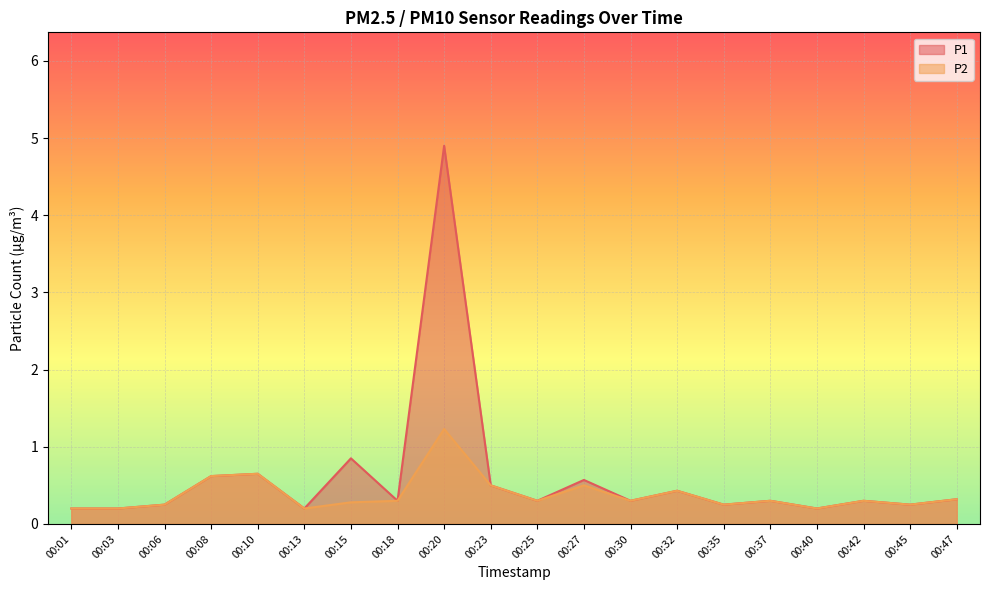

What is the difference between the highest and lowest values at 00:27?

0.1